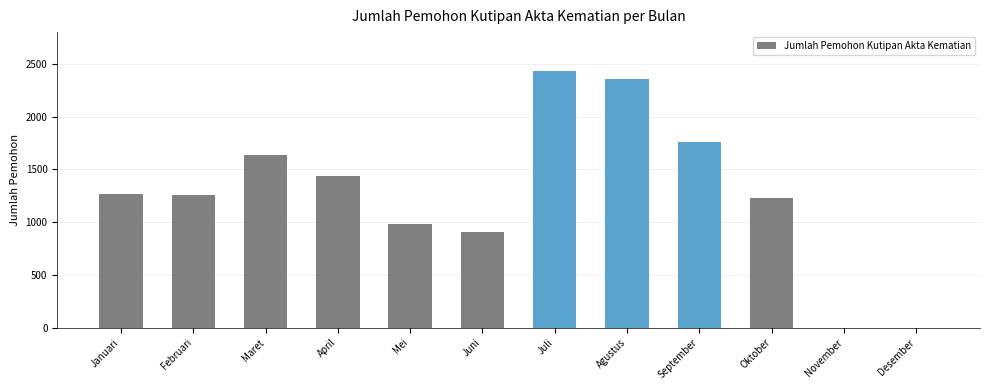

What is the maximum value shown in the chart?

2429